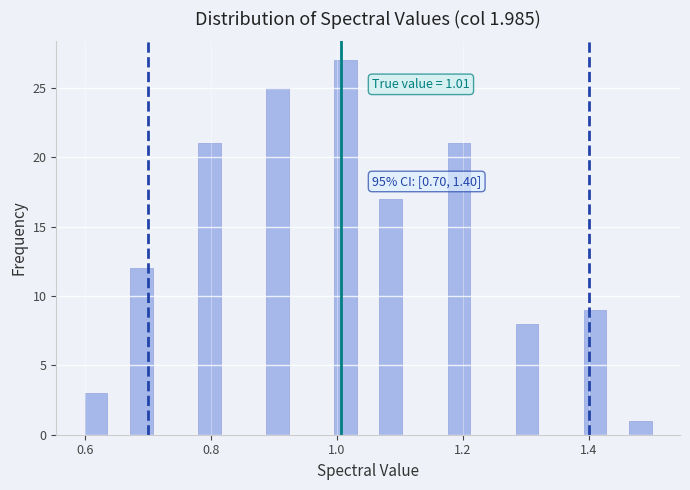

Around what value on the x-axis is the tallest bar? Give the approximate position of its centre, as read against the axis.

1.02